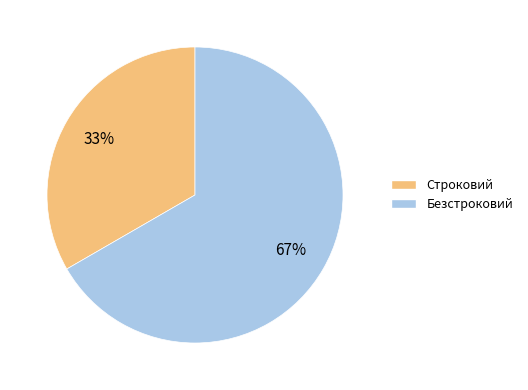

Which slice is the smallest?

Строковий